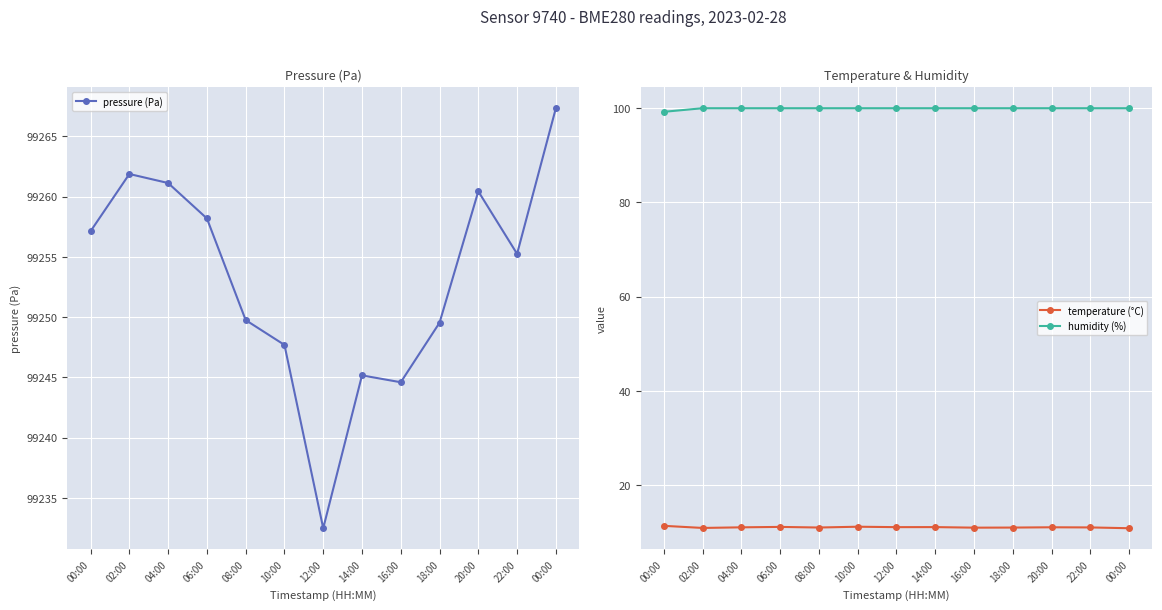

What is the difference between the pressure (Pa) values at 20:00 and 04:00?

0.7